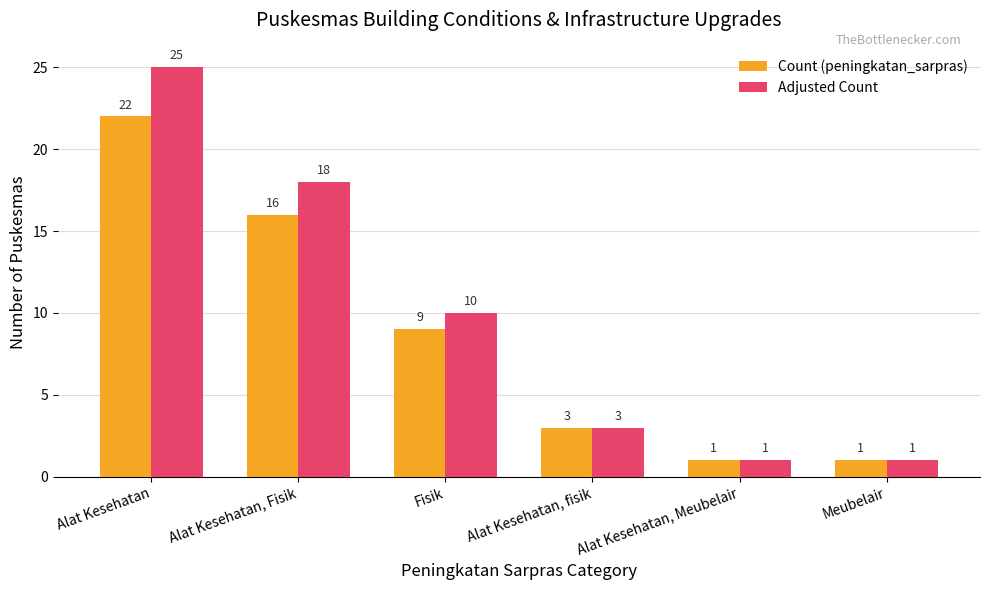

What is the maximum value for Count (peningkatan_sarpras)?

22